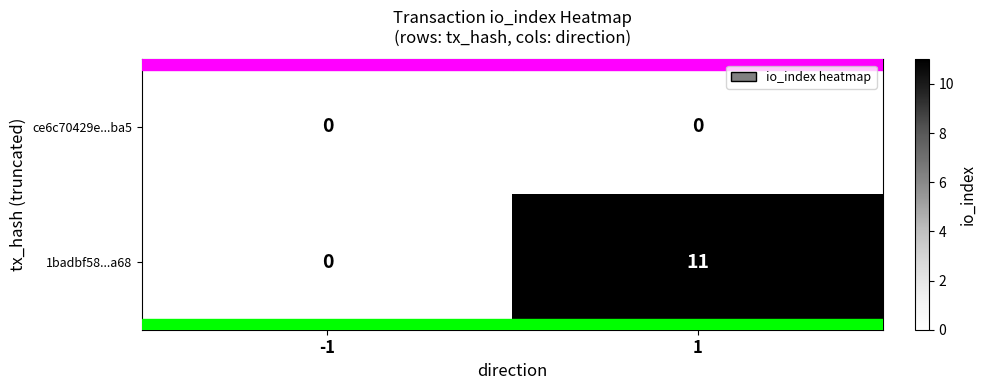

Which category has the highest value across all series?

1